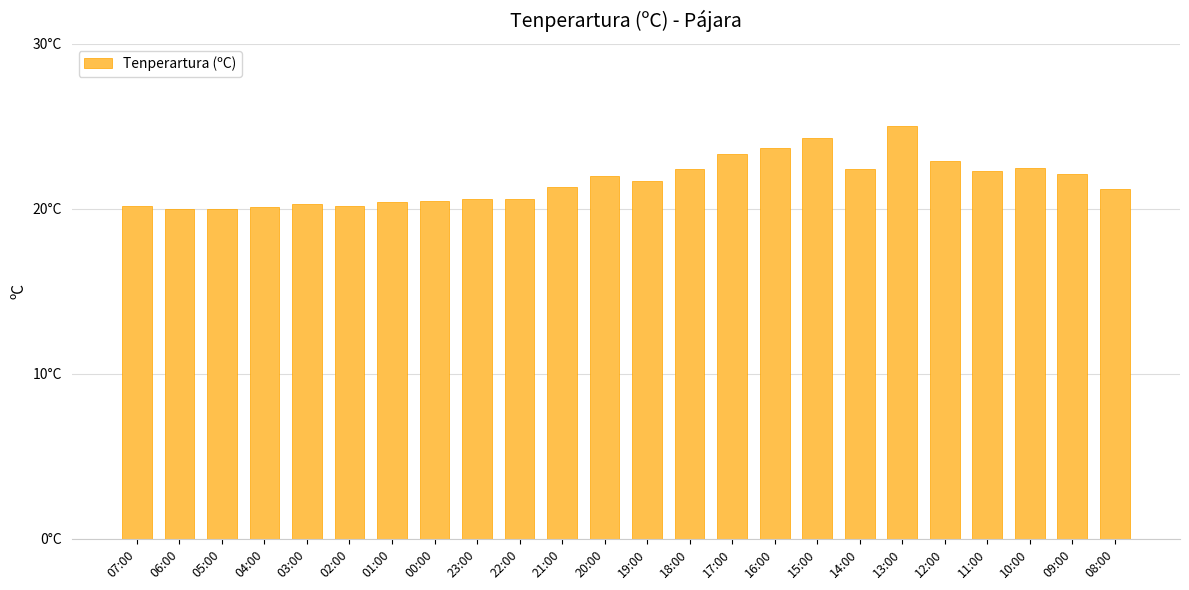

Approximately how many times larger is the value at 00:00 compared to 06:00?

1.0